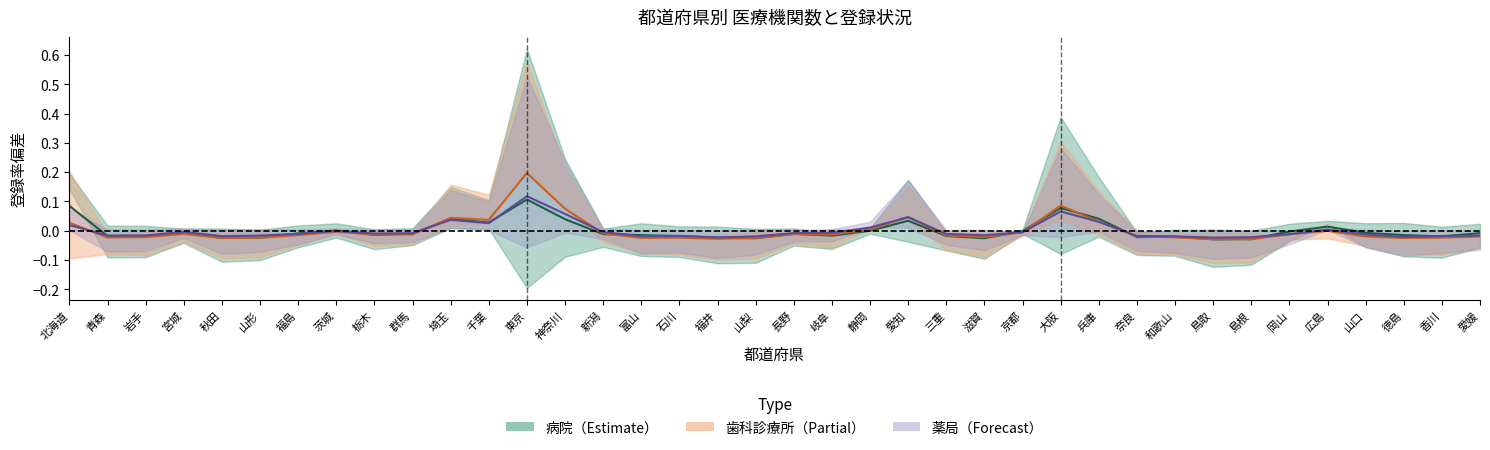

At which category does the chart reach its minimum across all series?

鳥取